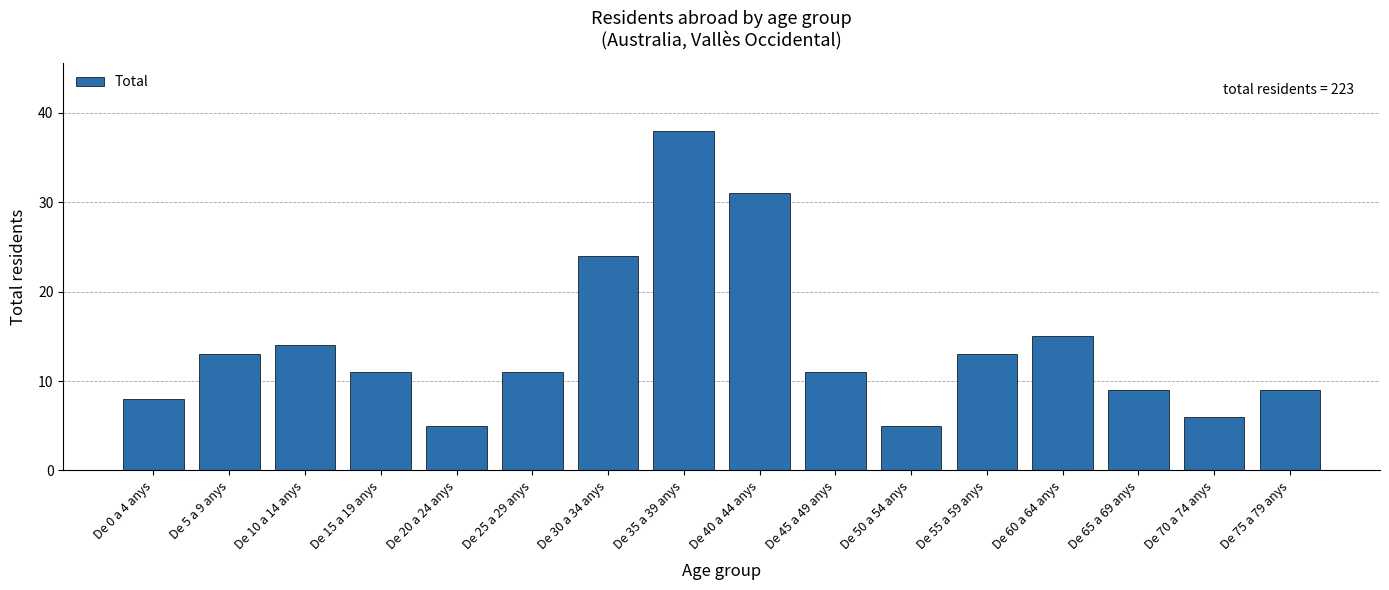

Reading right to left, transcribe all the data shown in this chart.

De 75 a 79 anys=9	De 70 a 74 anys=6	De 65 a 69 anys=9	De 60 a 64 anys=15	De 55 a 59 anys=13	De 50 a 54 anys=5	De 45 a 49 anys=11	De 40 a 44 anys=31	De 35 a 39 anys=38	De 30 a 34 anys=24	De 25 a 29 anys=11	De 20 a 24 anys=5	De 15 a 19 anys=11	De 10 a 14 anys=14	De 5 a 9 anys=13	De 0 a 4 anys=8